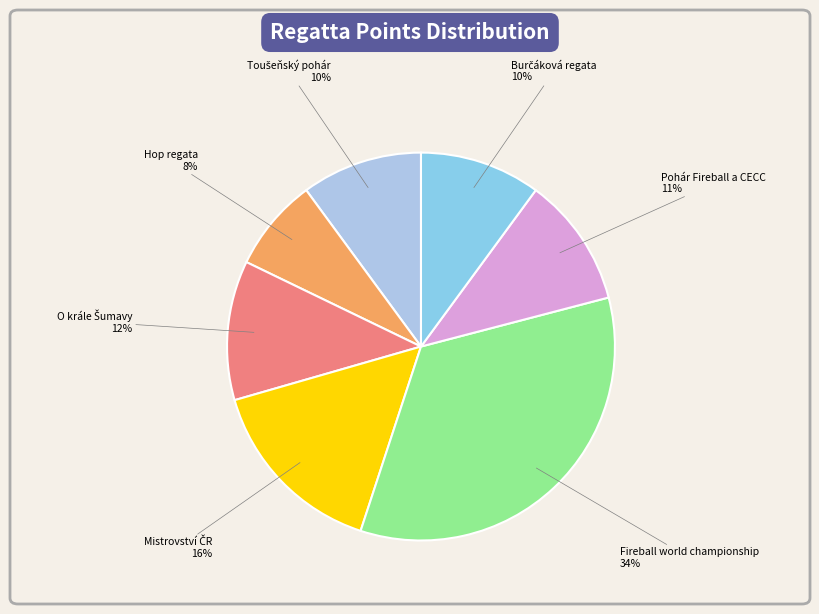

How many segments does this pie chart have?

7